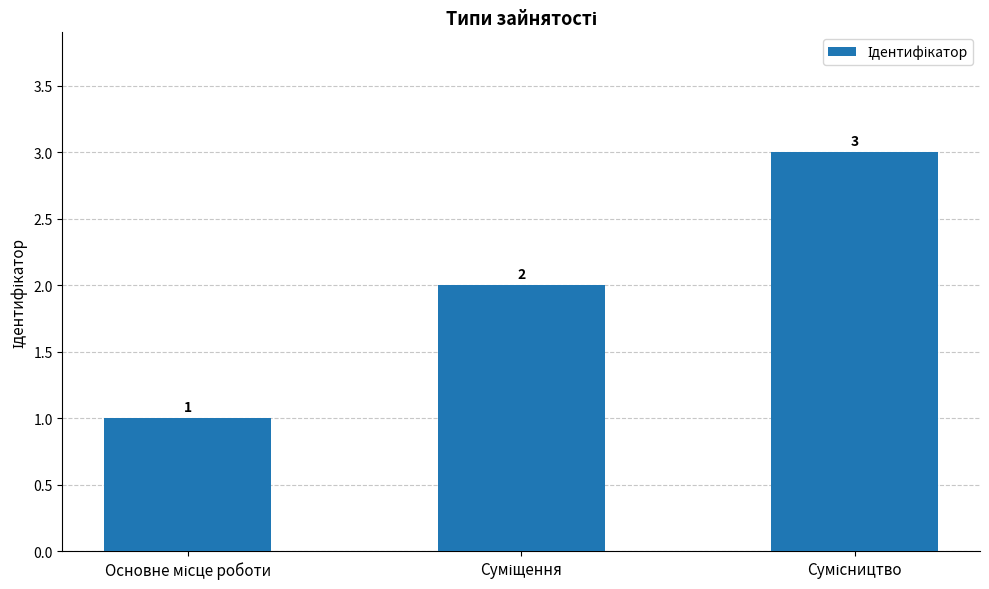

What is the value of the 3rd bar from the left?

3